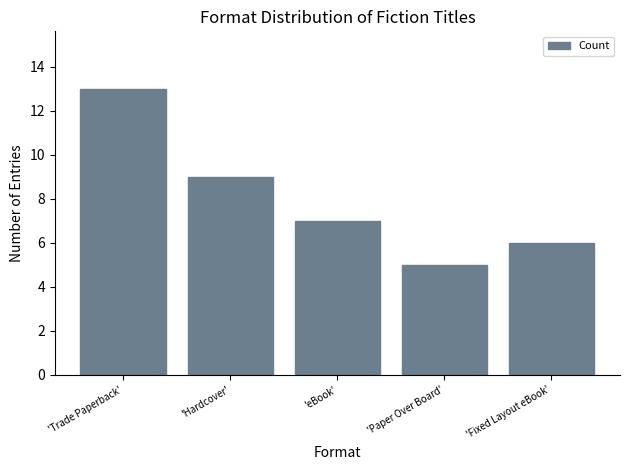

Does the chart contain any negative values?

No